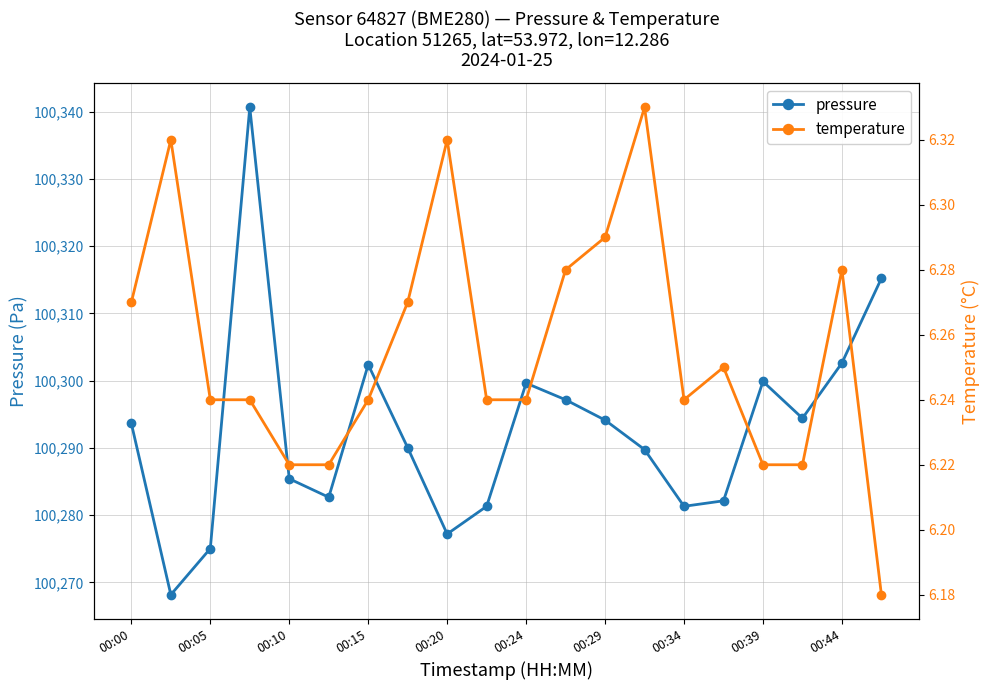

What is the lowest value of the pressure series?

100268.2